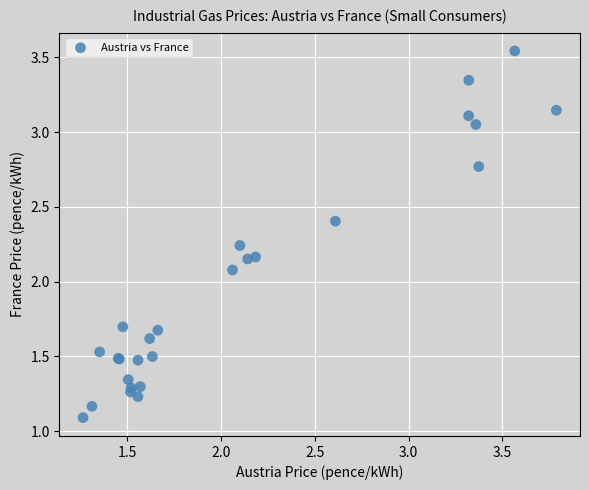

What Y value in the scatter plot is closest to 2?

2.1